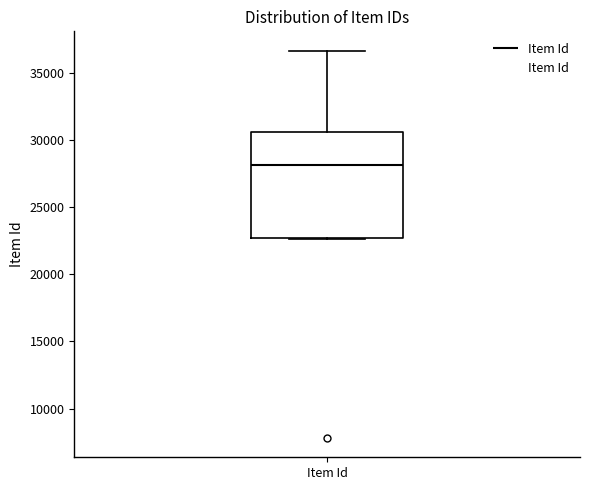

Transcribe this box plot: give where the median line is, the range the box spans, and where the two whiskers end, as read against the y-axis. The values are not printed on the chart, so give them approximately, as read against the axis.

median 28000, box 22500 to 30500, whiskers 22500 to 36500